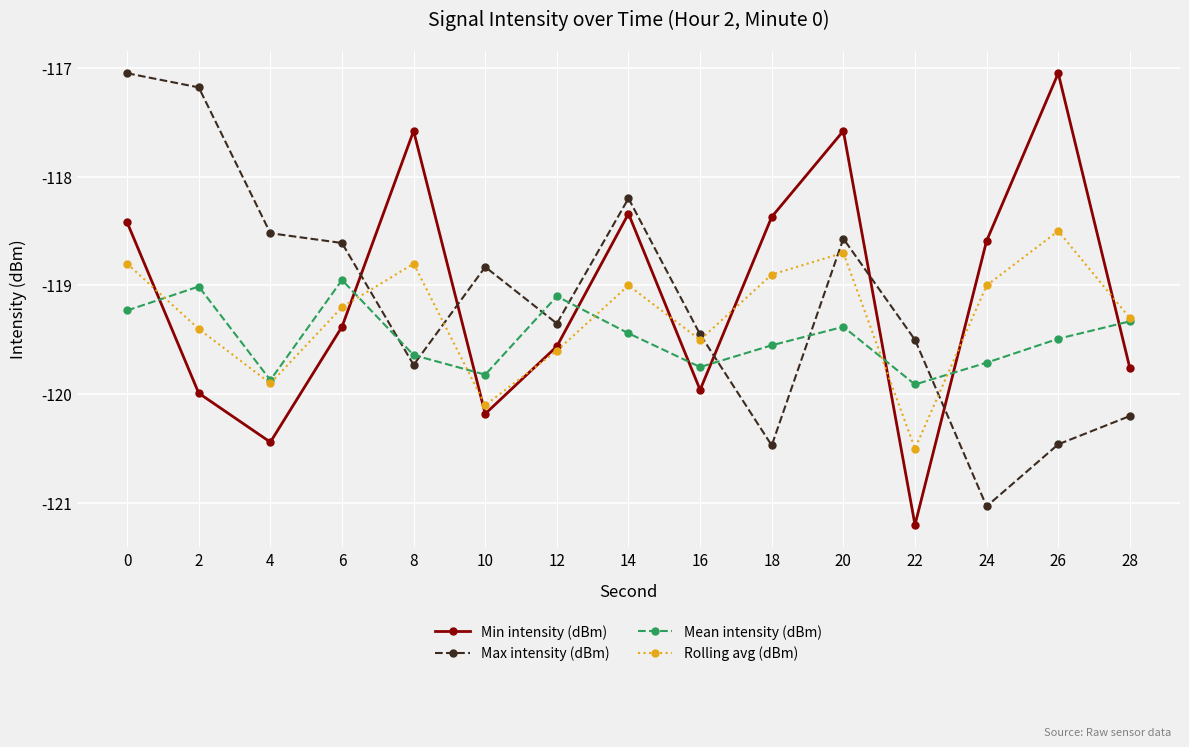

How many distinct data groups are displayed?

4